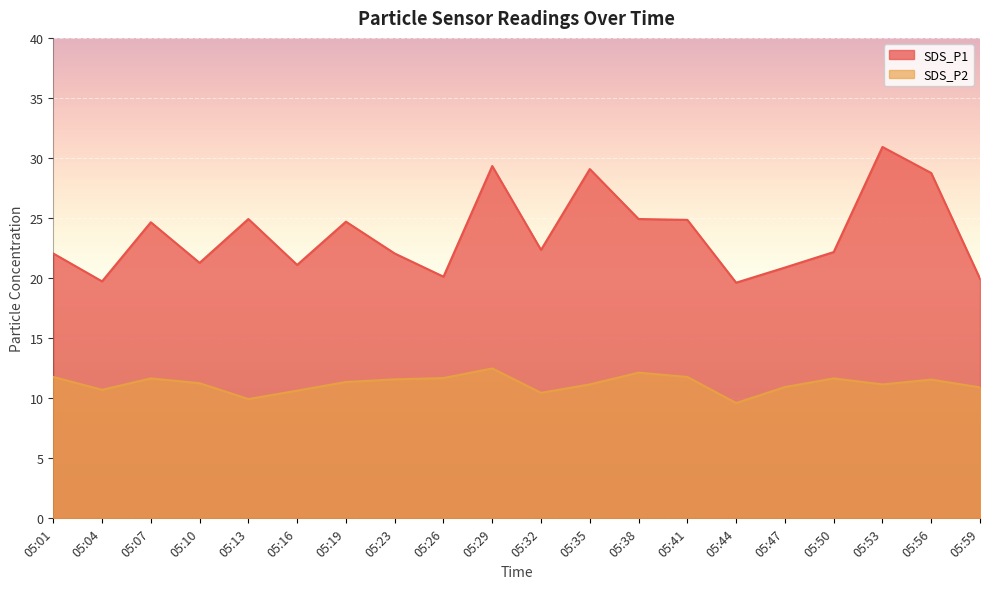

What is the difference between the second highest and minimum values in the SDS_P2 series?

2.5